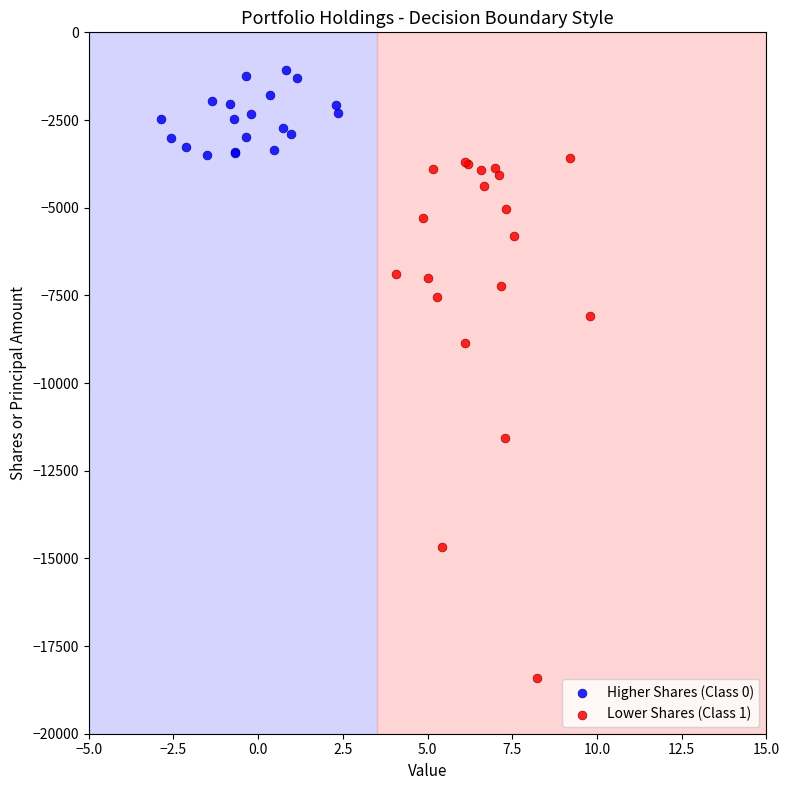

What are all the series names shown in the legend?

Higher Shares (Class 0), Lower Shares (Class 1)